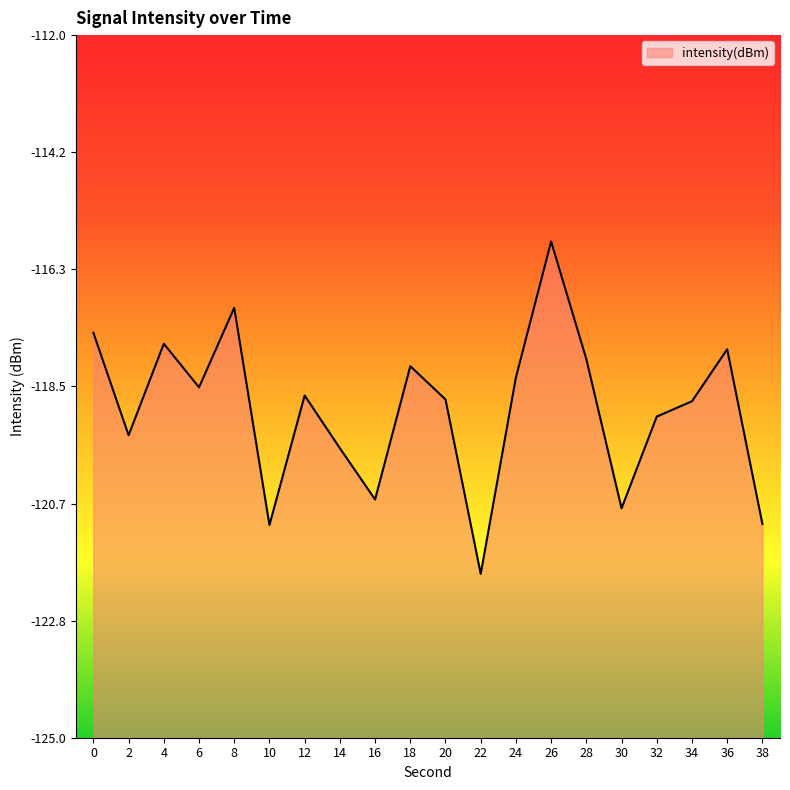

Reading left to right, list all the values displayed in this chart.

-117.5	-119.4	-117.7	-118.5	-117.0	-121.1	-118.7	-119.6	-120.6	-118.1	-118.7	-122.0	-118.3	-115.8	-118.0	-120.8	-119.1	-118.8	-117.8	-121.0